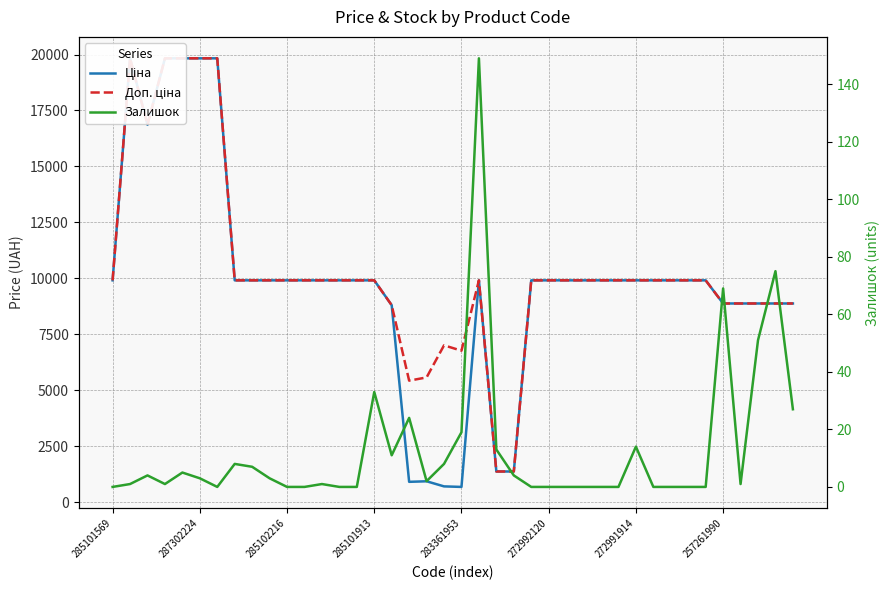

Does the chart display data point markers on the line(s)?

No